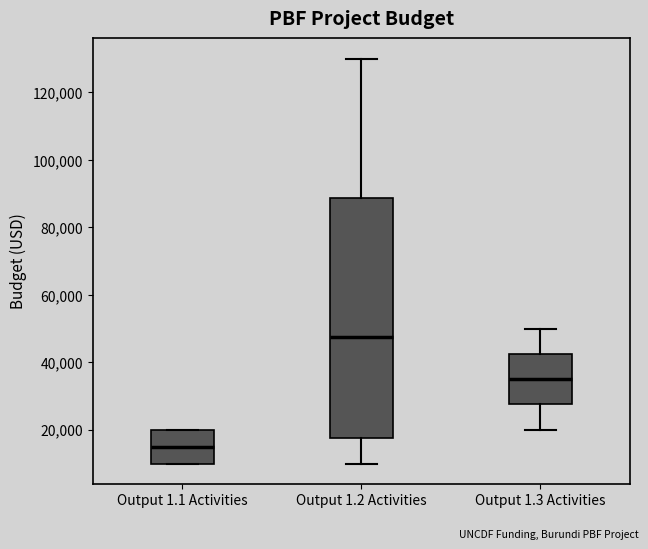

Which box has the highest median line?

Output 1.2 Activities